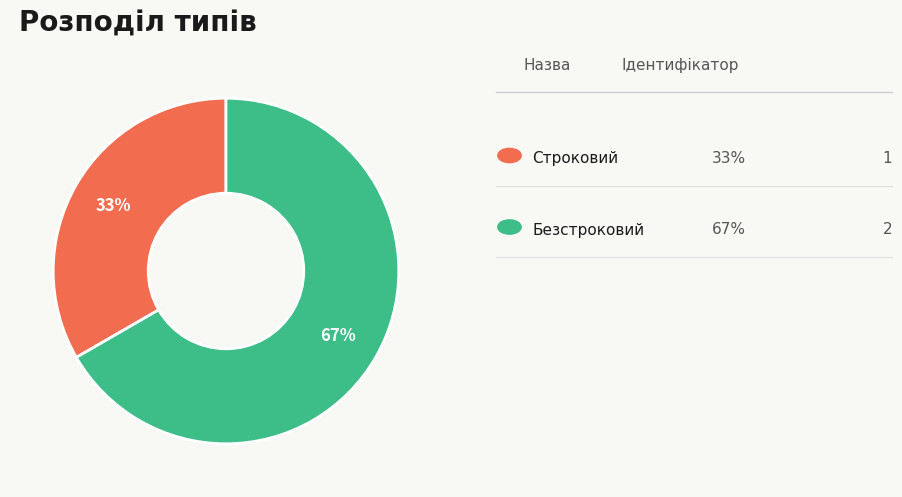

Does any single category account for the majority?

Yes